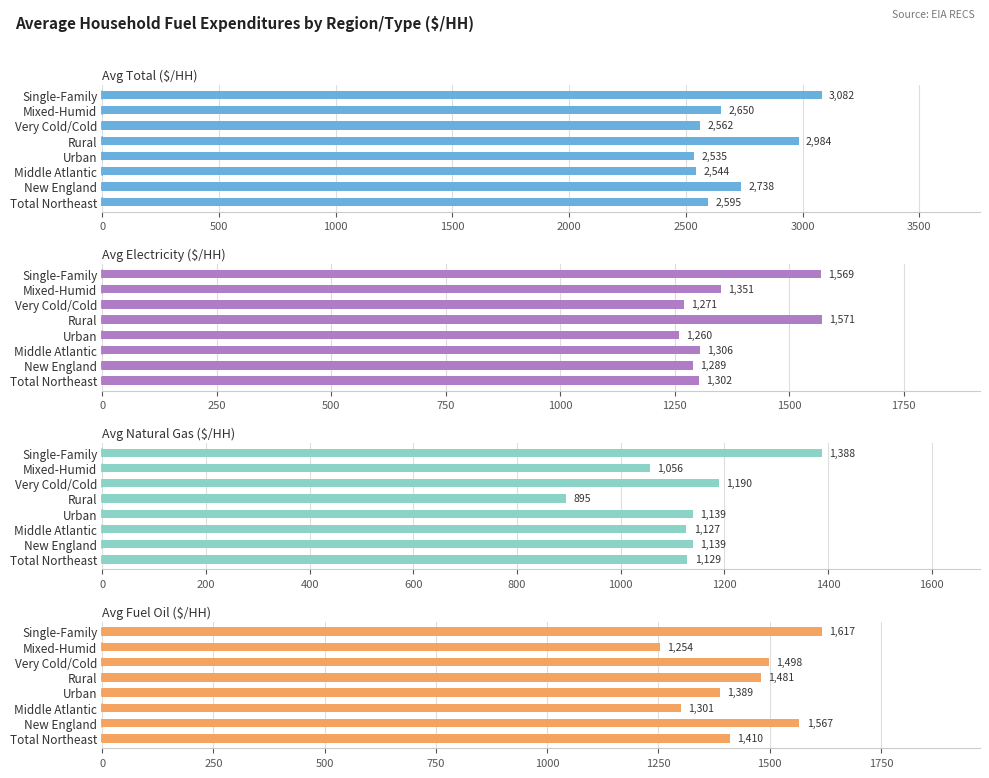

Which series has the widest spread of values?

Avg Total ($/HH)